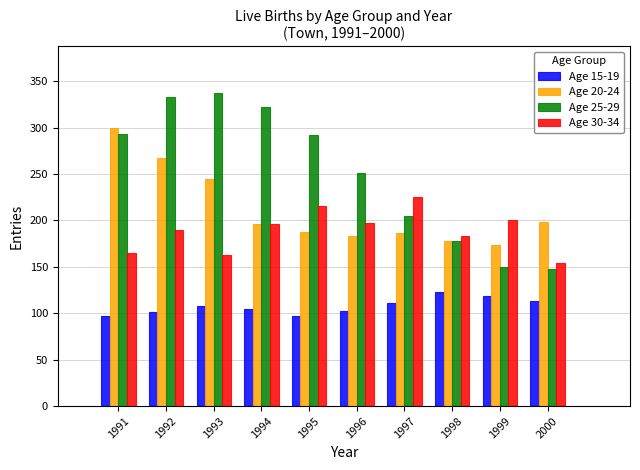

At which category is the sum across all series the highest?

1992